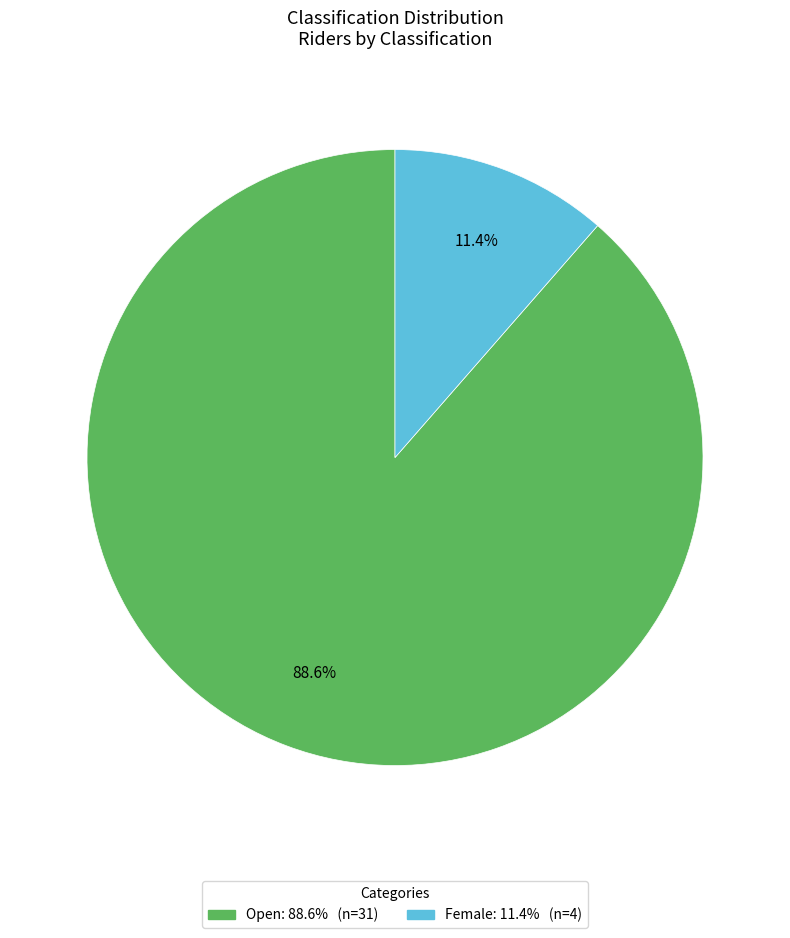

Is there any slice that represents more than half of the pie?

Yes